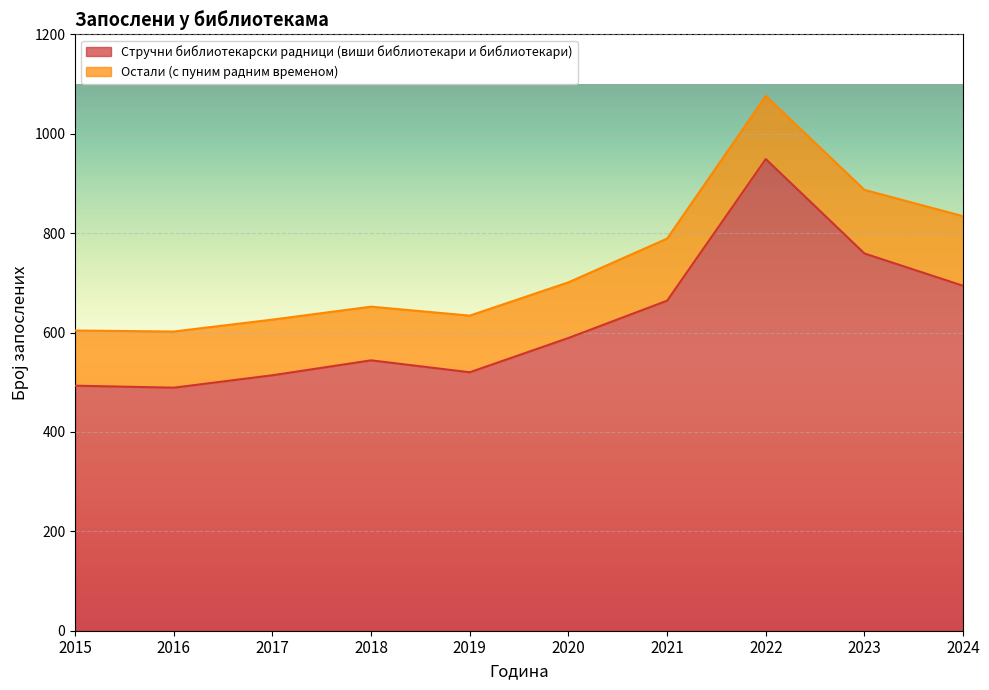

How many interior local peaks (higher than both neighbors) does the data have?

2